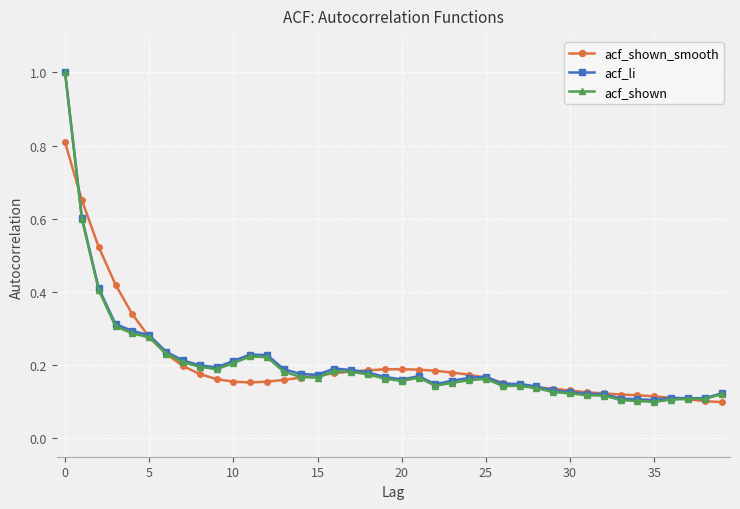

How many categories are shown in the chart?

40